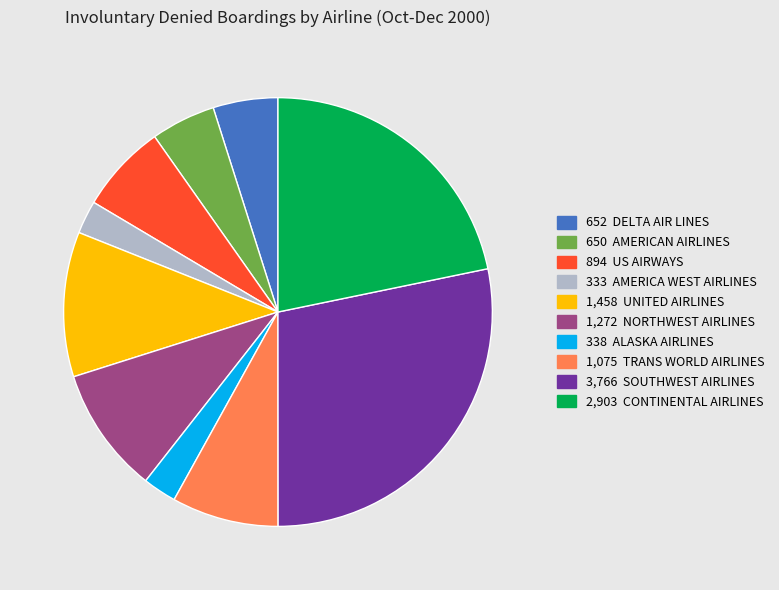

Is there a majority slice in this chart?

No